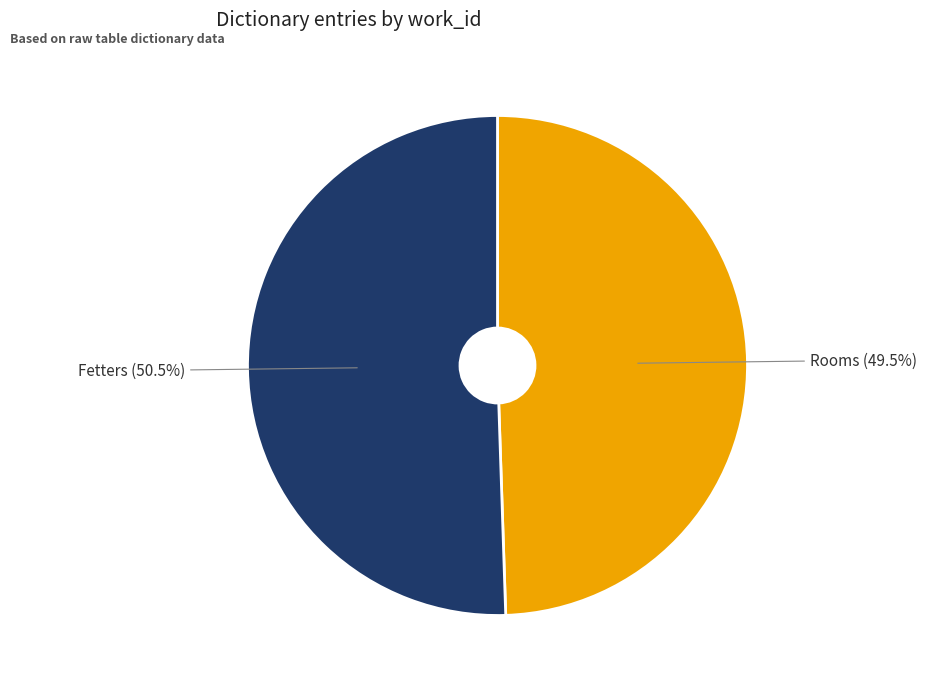

What is the largest slice in the pie chart?

Fetters